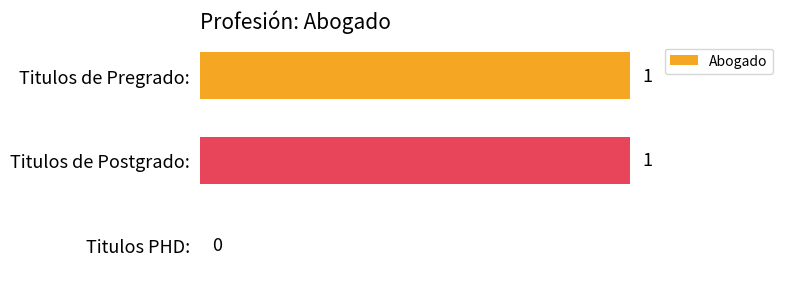

True or false: the data shows 1 at Titulos de Postgrado:.

True